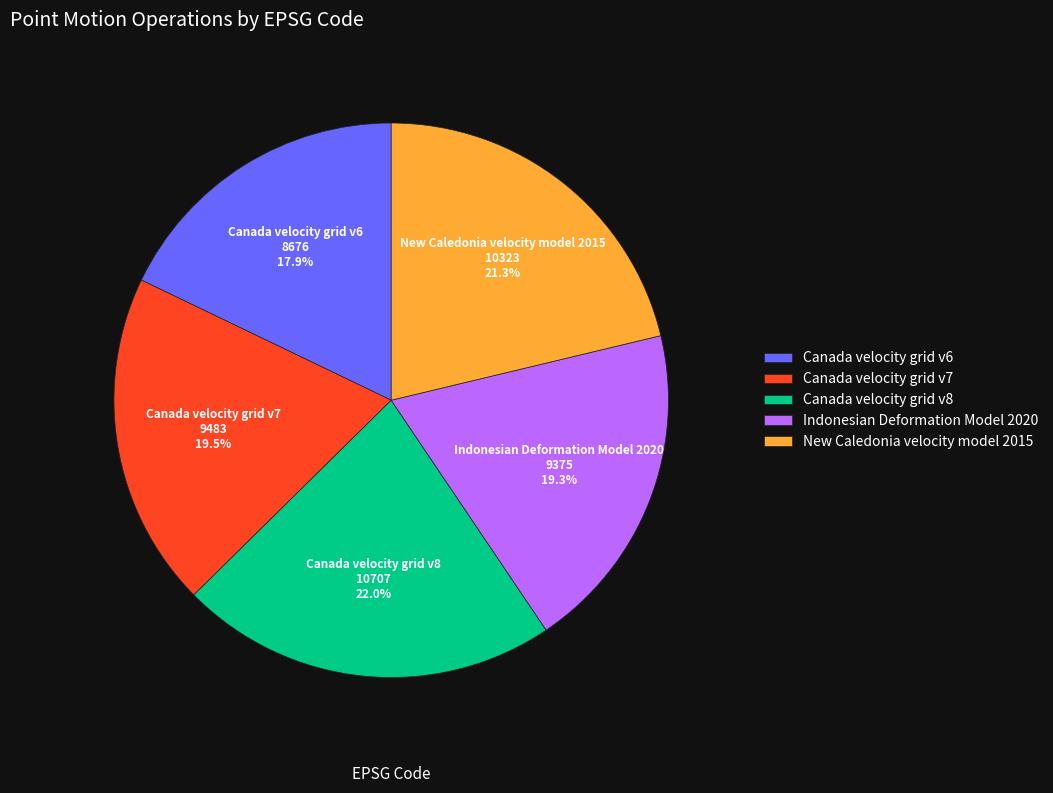

The Indonesian Deformation Model 2020 slice represents 19% of the pie. True or false?

True